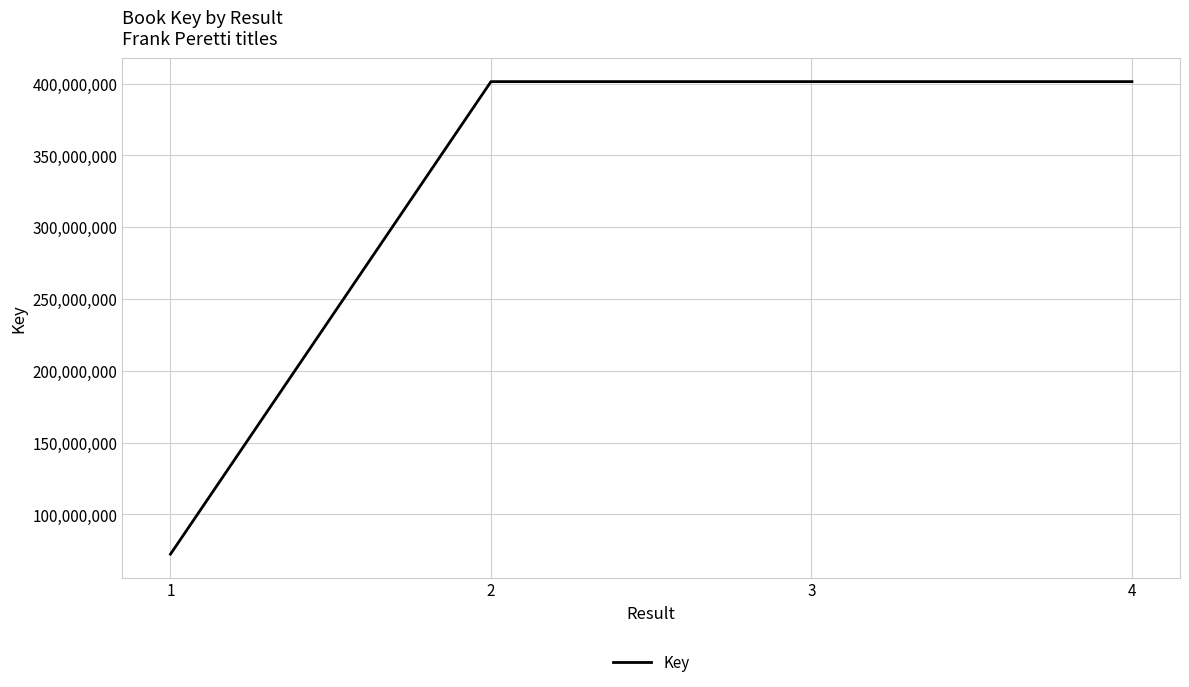

What is the ratio of the value at 3 to the value at 1?

5.6